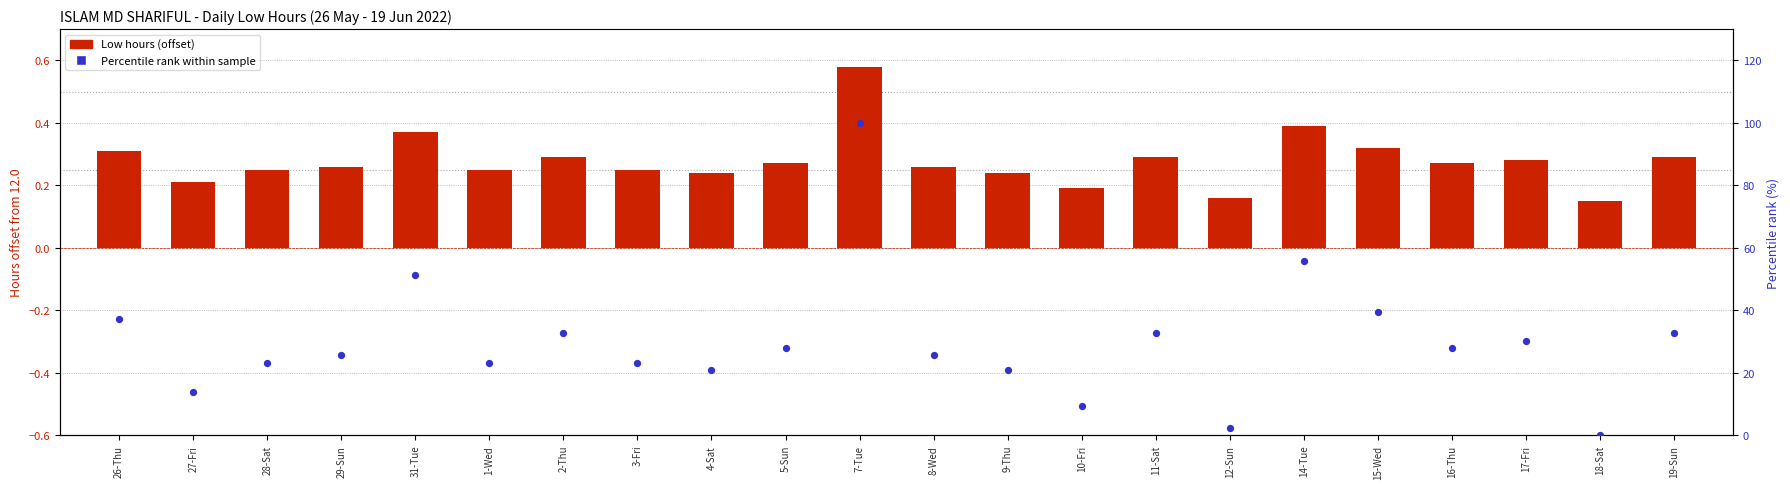

Is the value of Low Hours (offset from 12.0) at 9-Thu greater than the value of Percentile rank within sample at 7-Tue?

No